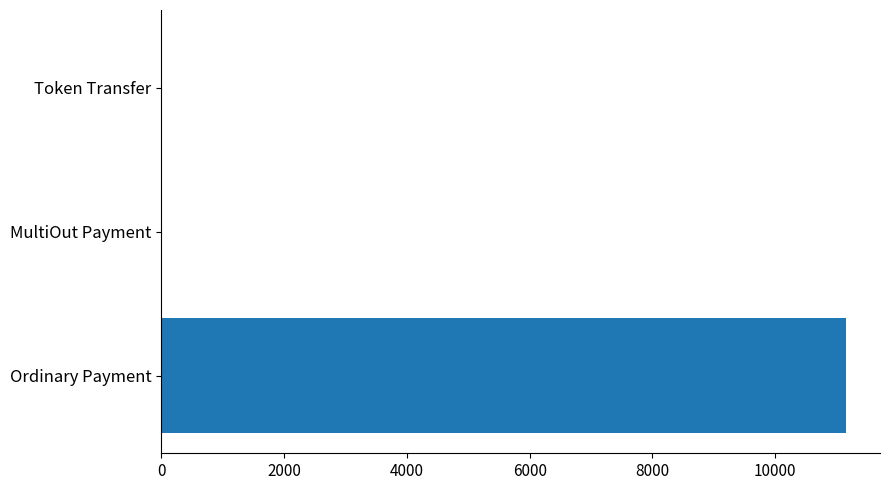

The value at Token Transfer is 0.0. True or false?

True